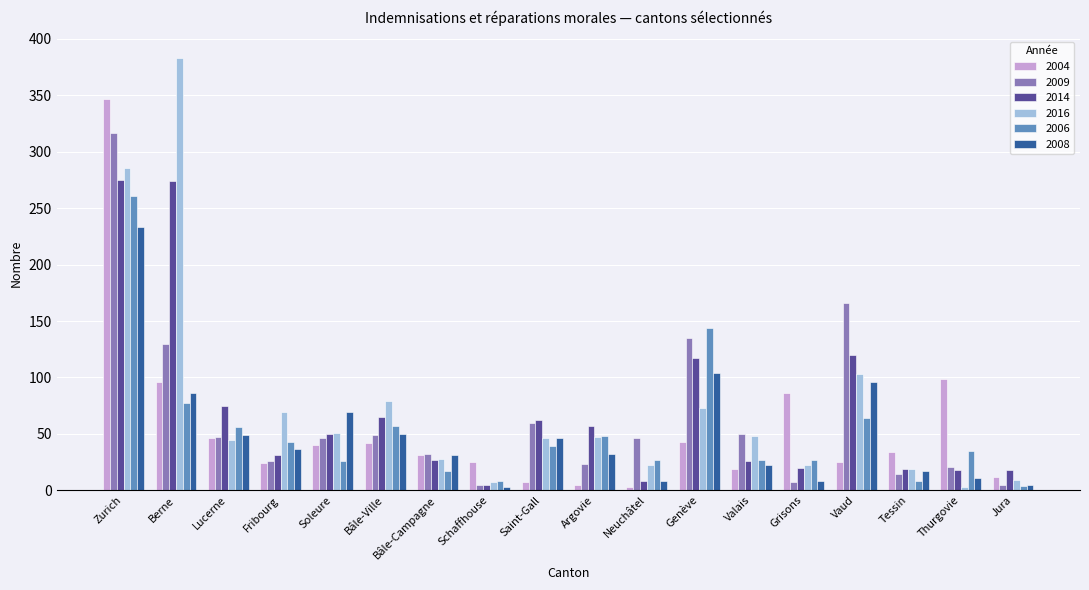

What is the difference between the highest and lowest values at Bâle-Campagne?

15